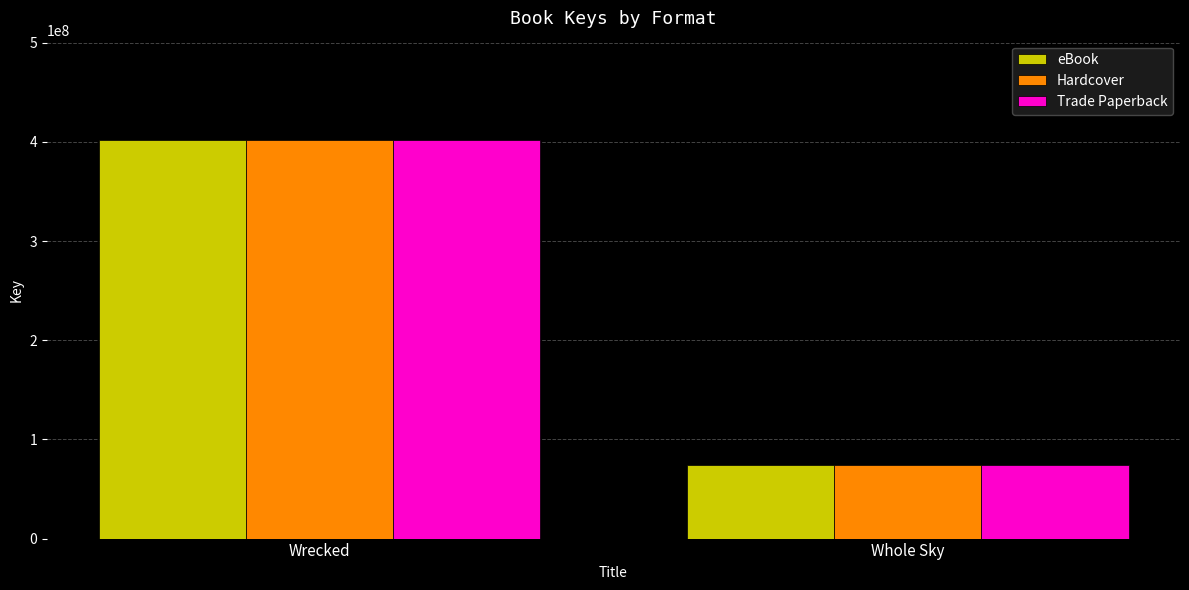

What is the difference between the maximum and minimum values in the eBook series?

327079427